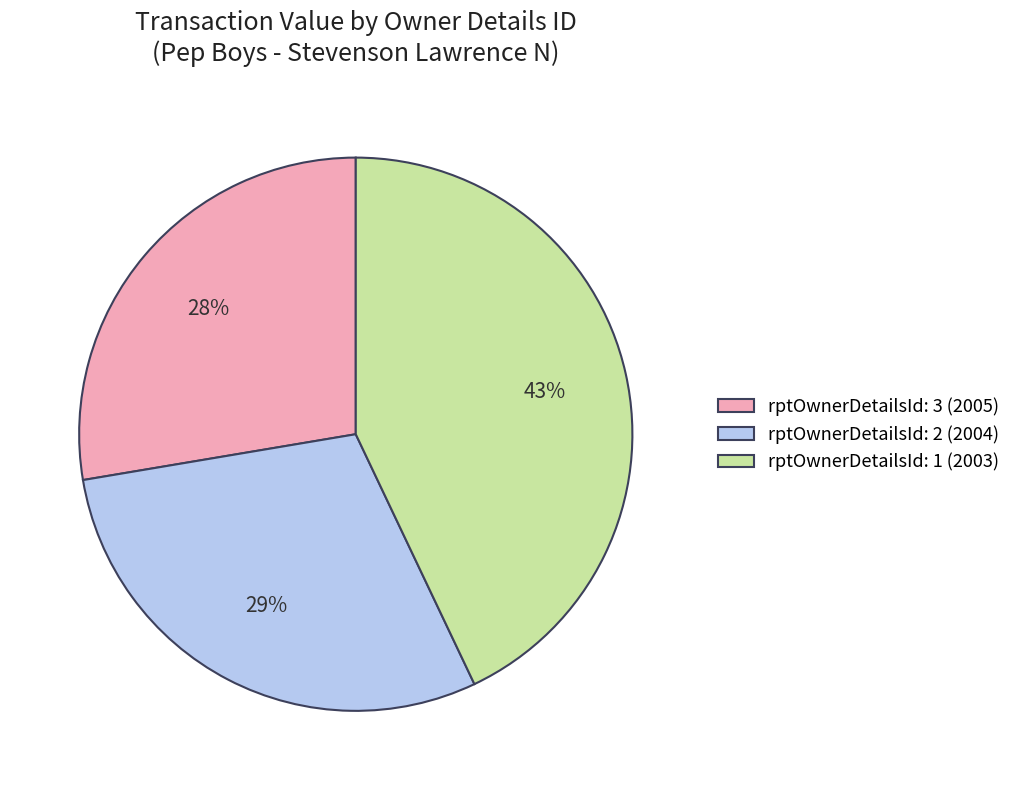

Which slice is the smallest?

rptOwnerDetailsId: 3 (2005)